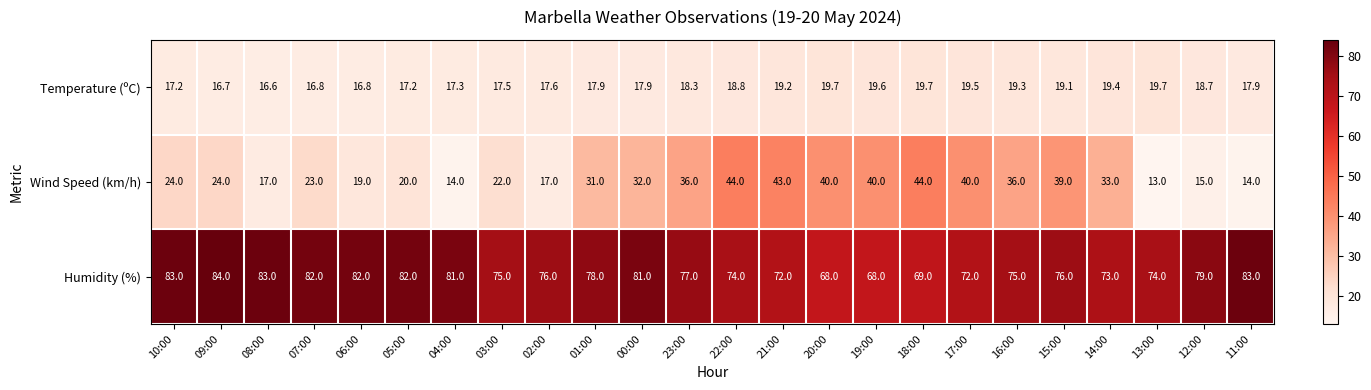

What is the difference between the Humidity (%) values at 09:00 and 16:00?

9.0